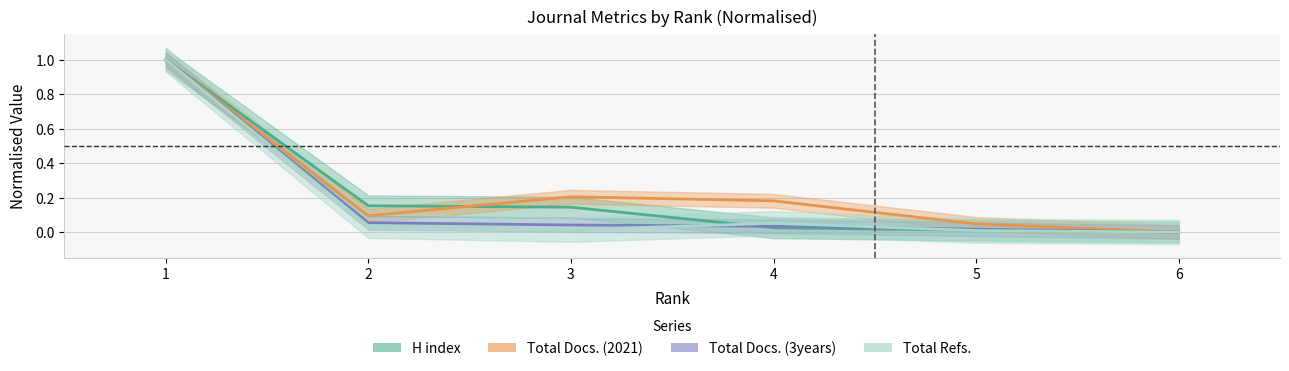

Is the value of Total Docs. (2021) at 3 greater than the value of Total Refs. at 4?

Yes